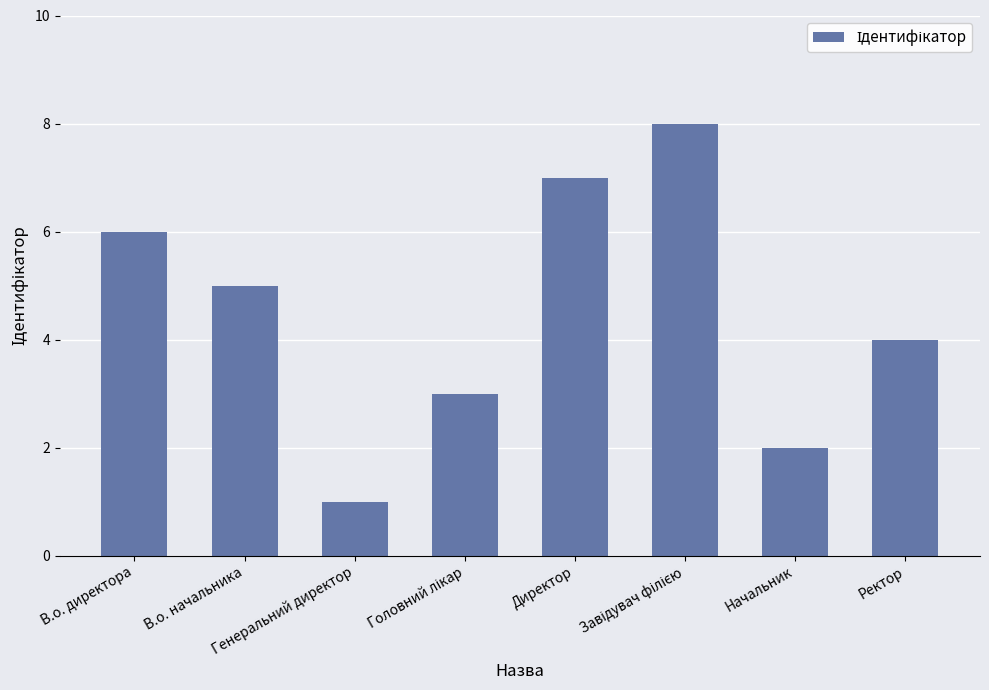

How many data points are less than 5?

4